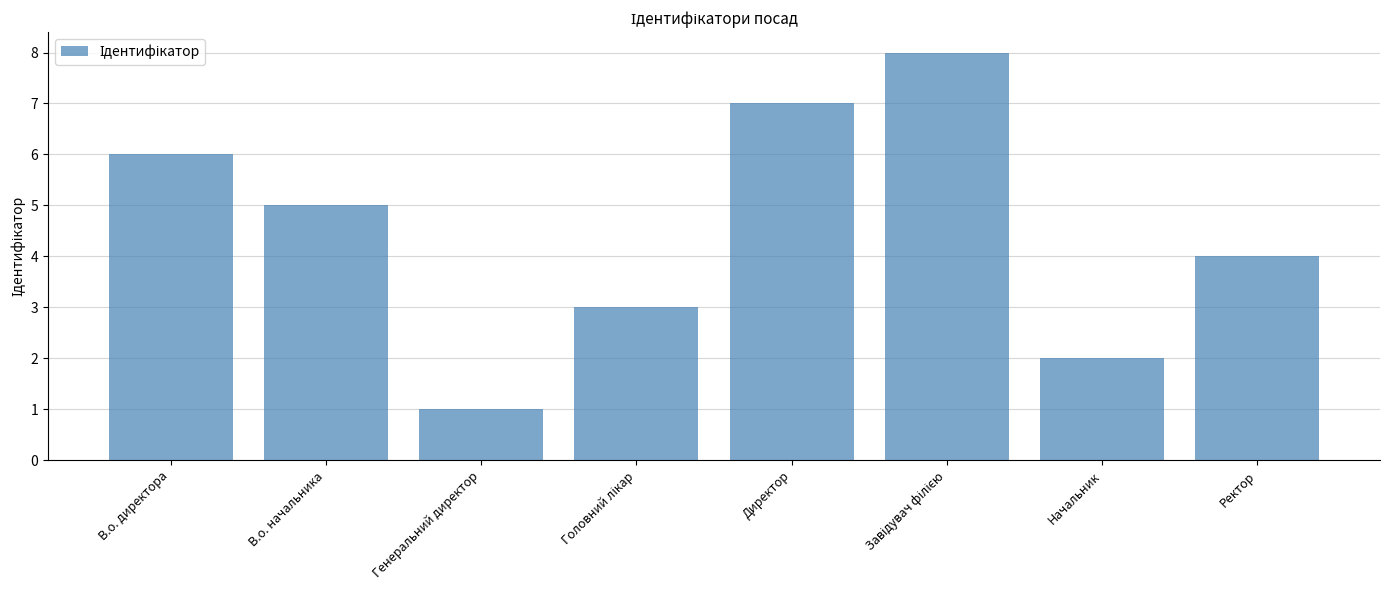

Read the value at Начальник.

2